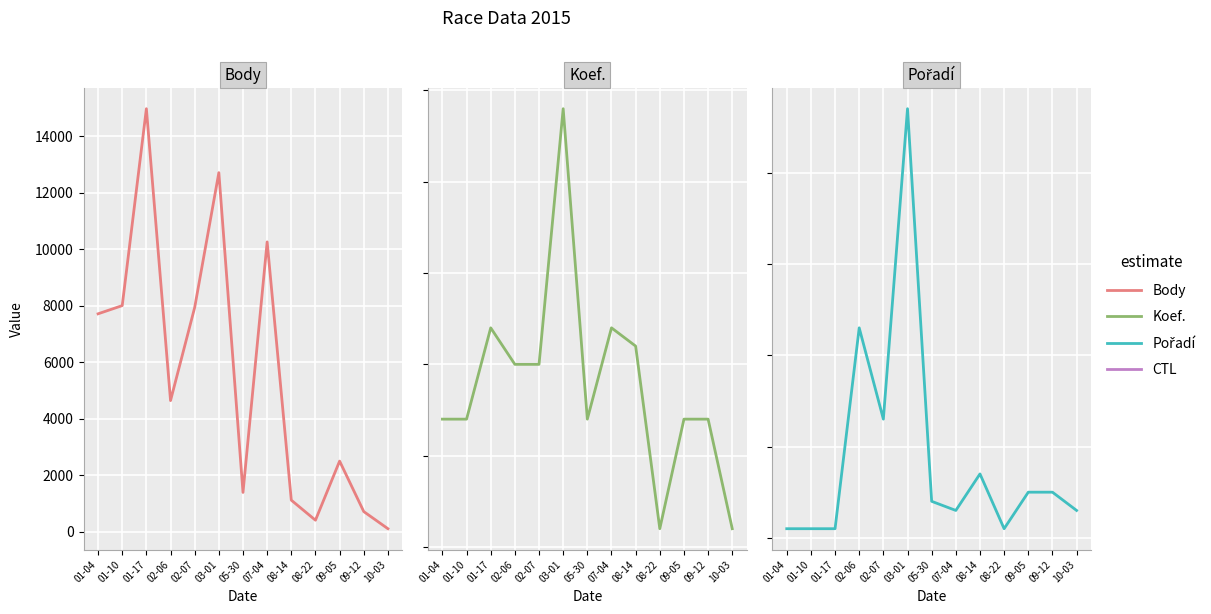

What are all the series names shown in the legend?

Body, Koef., Pořadí